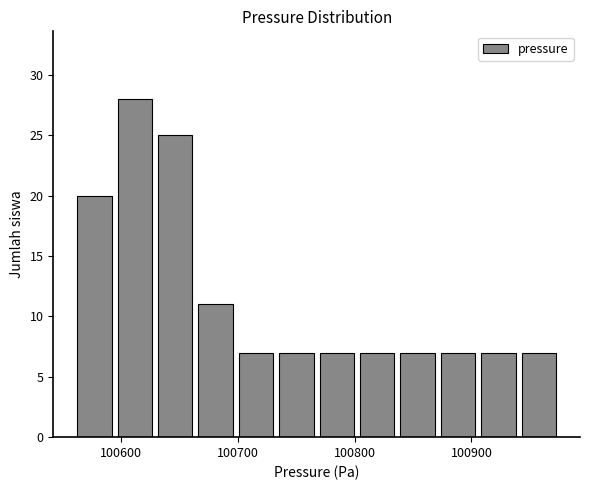

Read against the x-axis, roughly where is the centre of the tallest bar?

100610